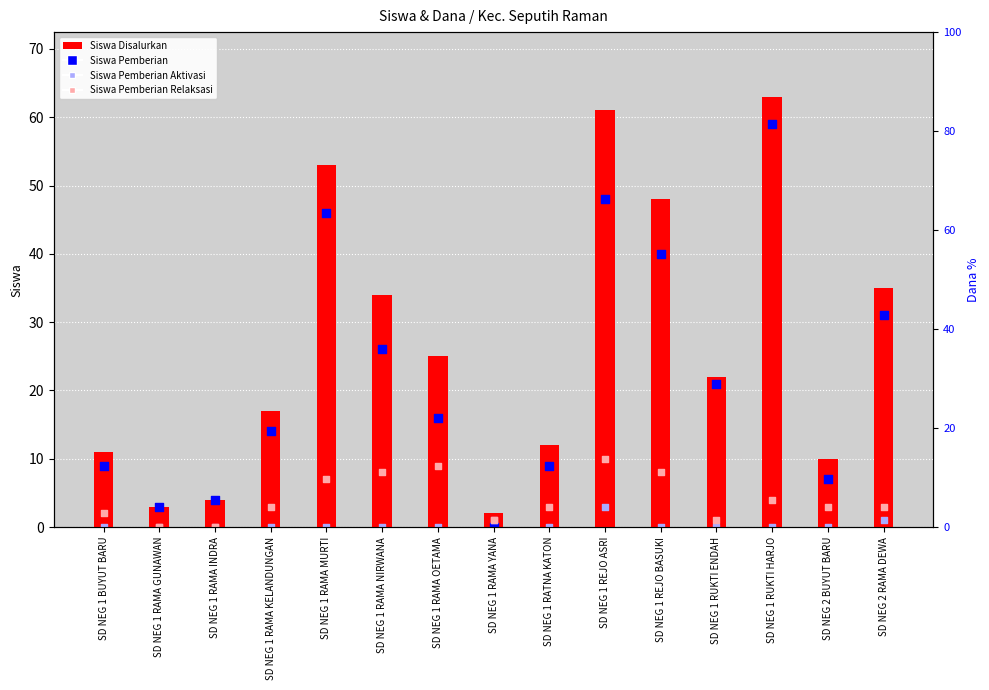

Is the value of Siswa Pemberian Aktivasi at SD NEG 1 RAMA INDRA greater than the value of Siswa Pemberian at SD NEG 2 RAMA DEWA?

No